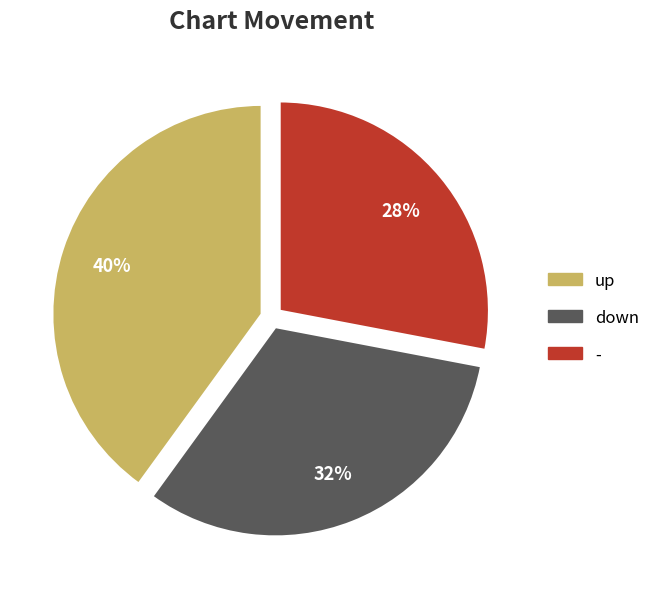

Does down represent more than half of the total?

No